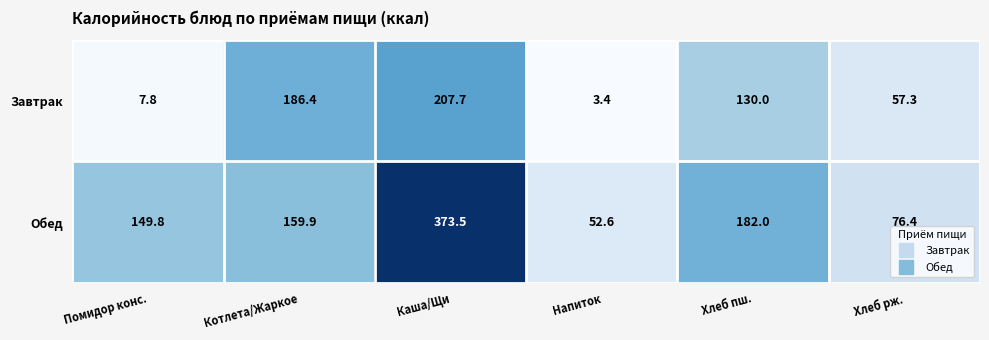

Count the number of categories in the chart.

6